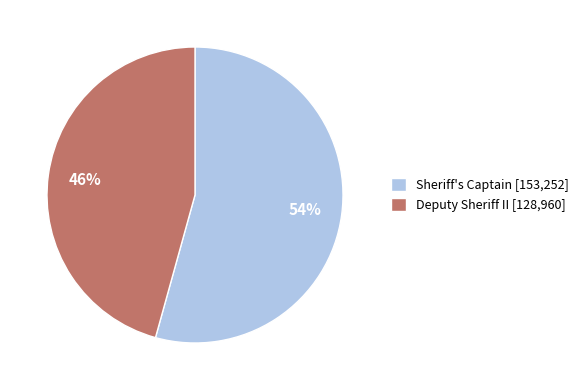

Which slice is the largest?

Sheriff's Captain